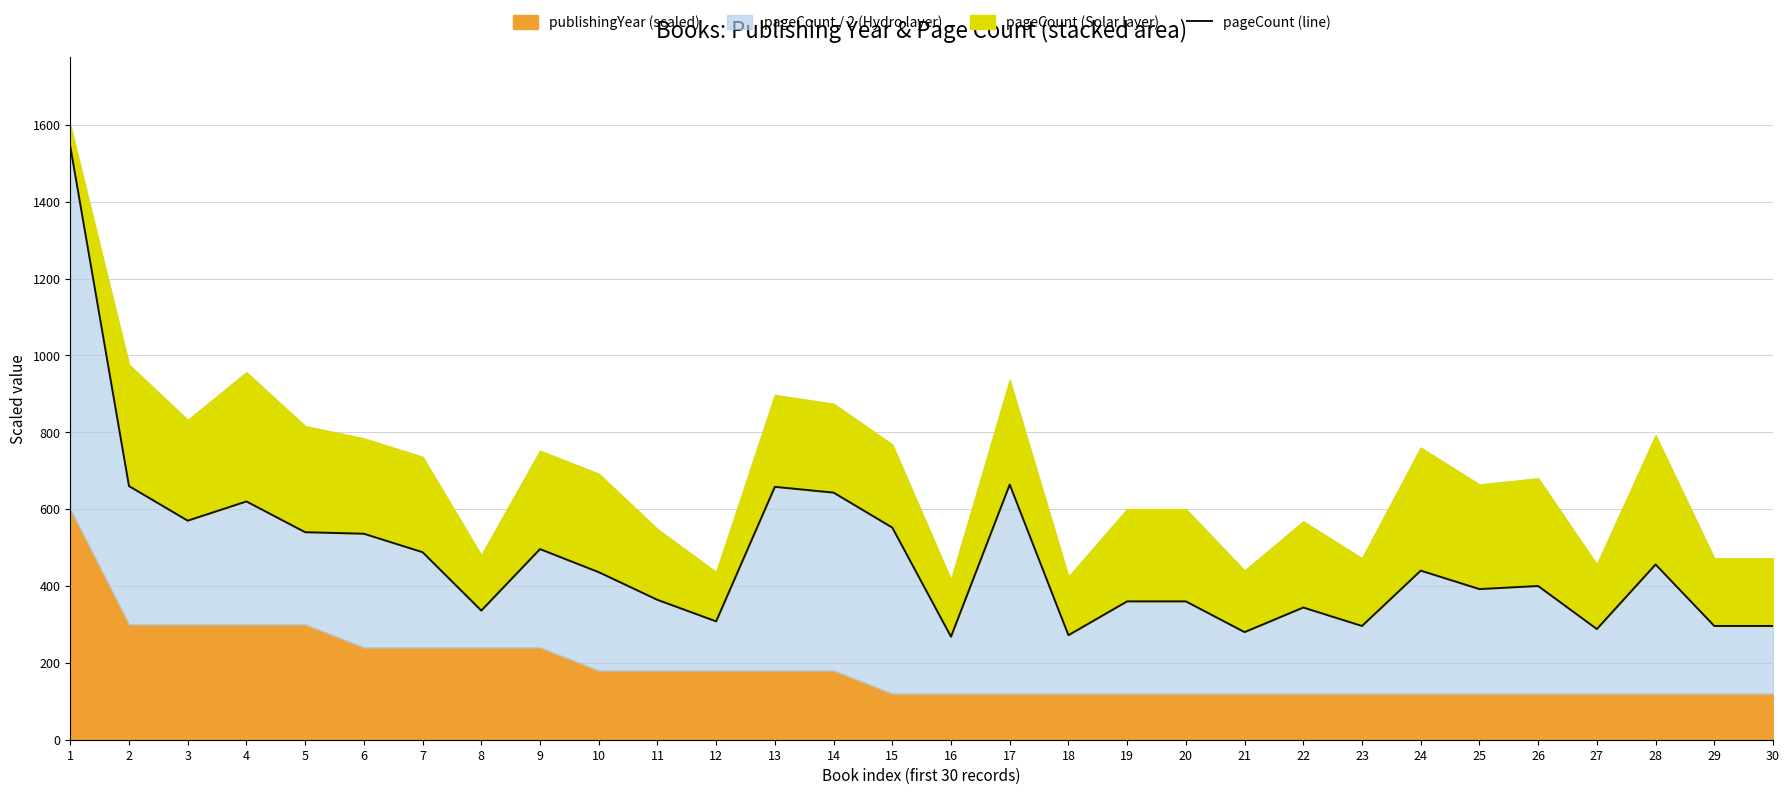

List the labels in order of value, largest first.

1, 17, 2, 13, 14, 4, 3, 15, 5, 6, 9, 7, 28, 24, 10, 26, 25, 11, 19, 20, 22, 8, 12, 23, 29, 30, 27, 21, 18, 16